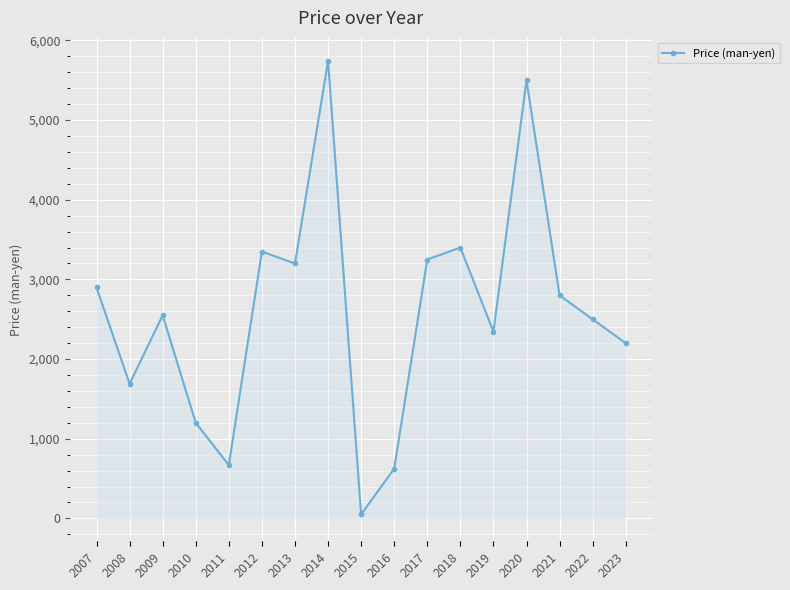

Count the number of categories in the chart.

17